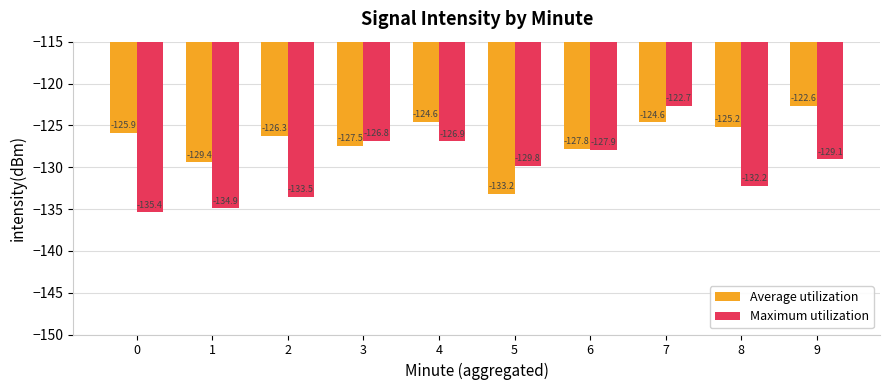

List the labels in order of Maximum utilization value, smallest first.

0, 1, 2, 8, 5, 9, 6, 4, 3, 7